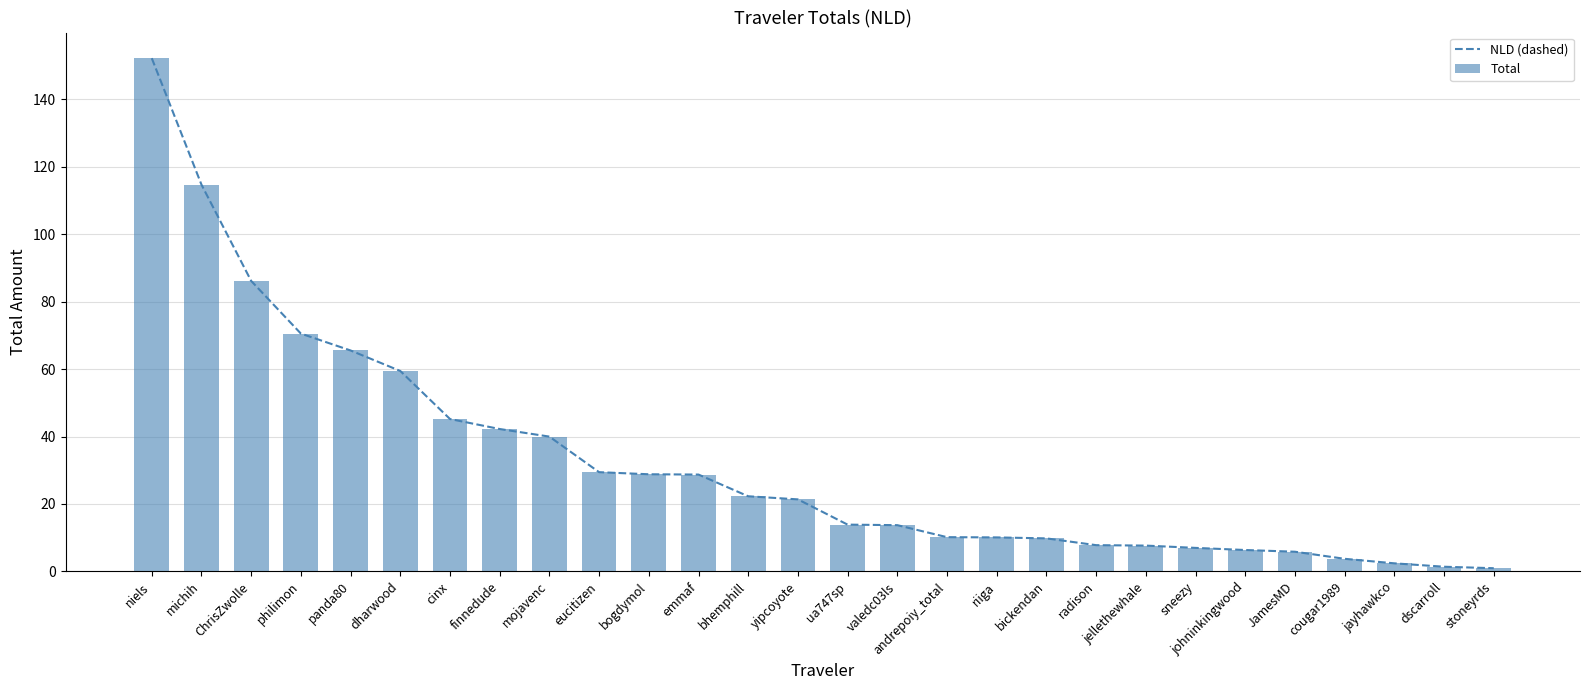

What is the difference between the NLD (dashed) values at radison and stoneyrds?

6.8